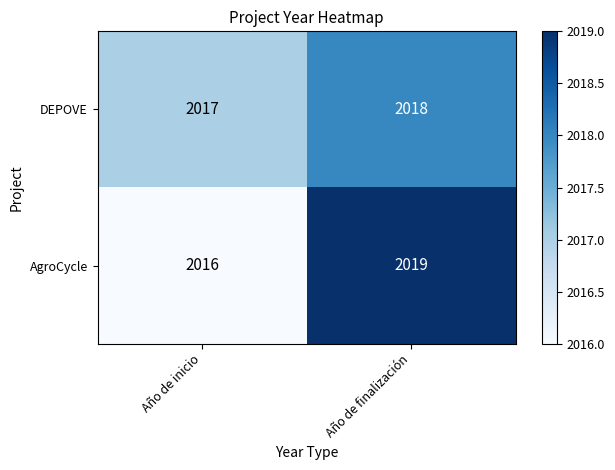

The DEPOVE series shows 2889 at Año de finalización. True or false?

False